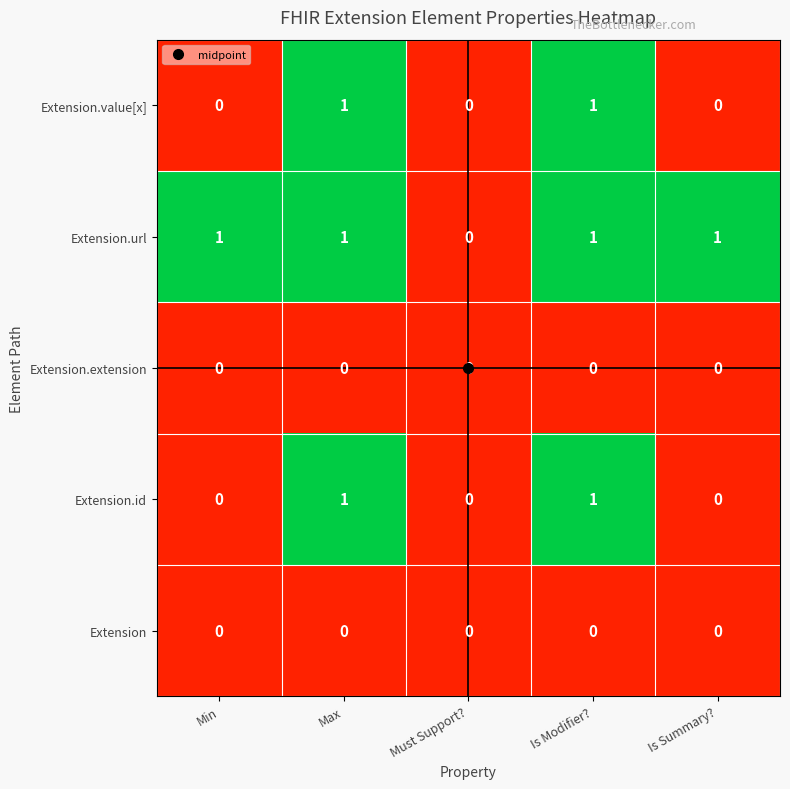

True or false: Extension.id has a value of 1 at Max.

True